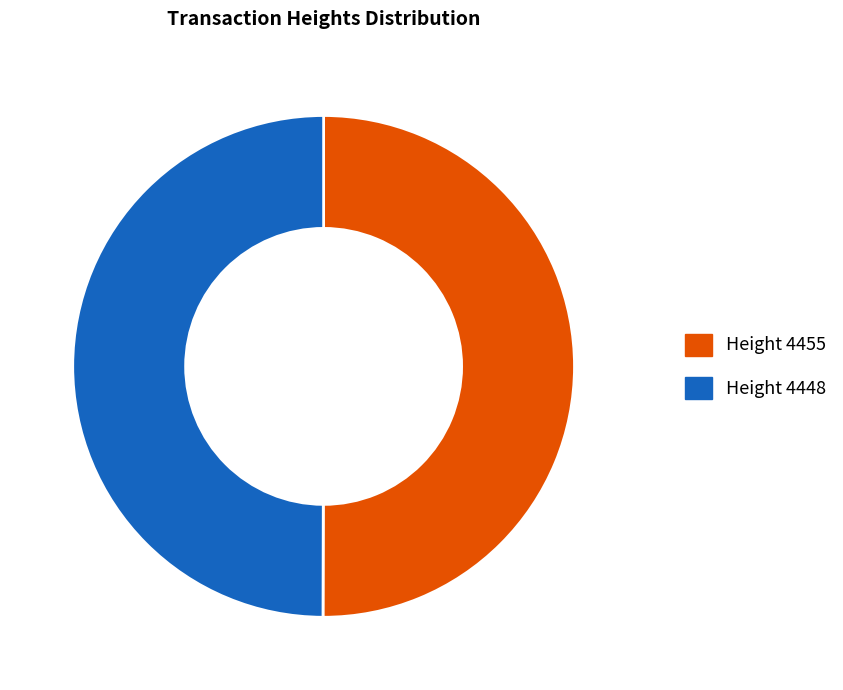

Count the number of slices in the pie.

2